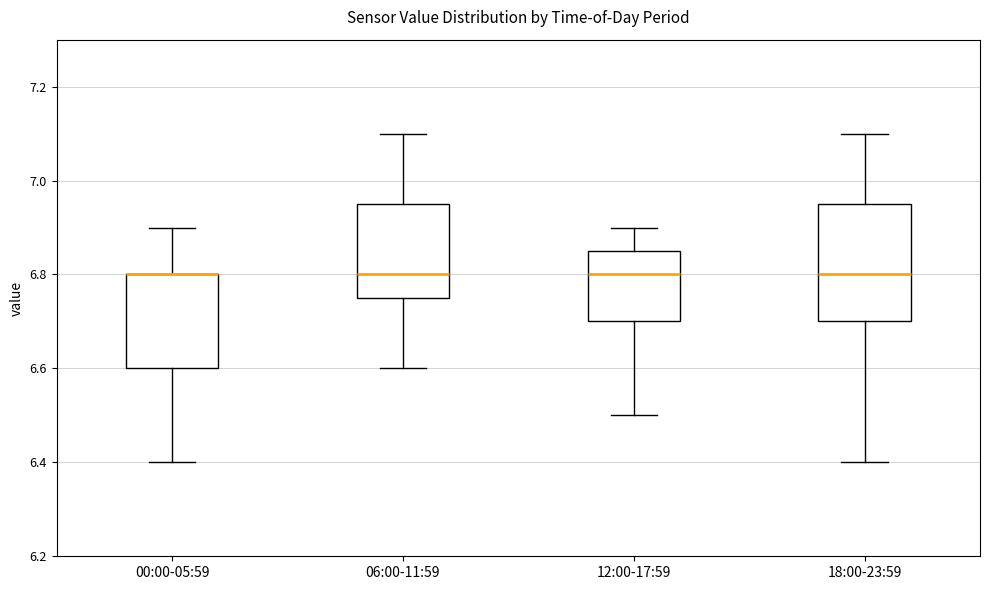

Reading left to right, read every box against the y-axis: the position of its median line, the range the box covers, and the ends of its whiskers. The values are not printed on the chart, so give them approximately, as read against the axis.

00:00-05:59: median 6.80 (drawn on the box's upper edge), box 6.60 to 6.80, whiskers 6.40 to 6.90
06:00-11:59: median 6.80, box 6.76 to 6.96, whiskers 6.60 to 7.10
12:00-17:59: median 6.80, box 6.70 to 6.86, whiskers 6.50 to 6.90
18:00-23:59: median 6.80, box 6.70 to 6.96, whiskers 6.40 to 7.10